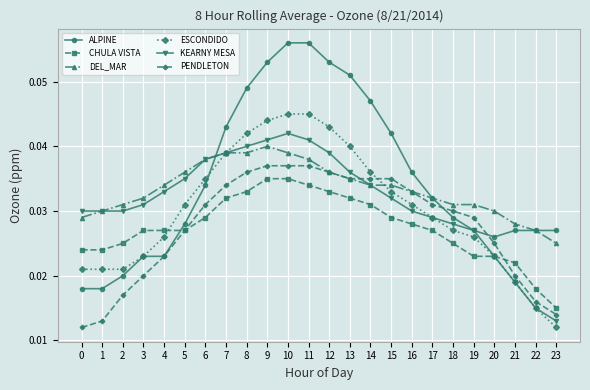

Which category has the lowest value in the ESCONDIDO series?

23